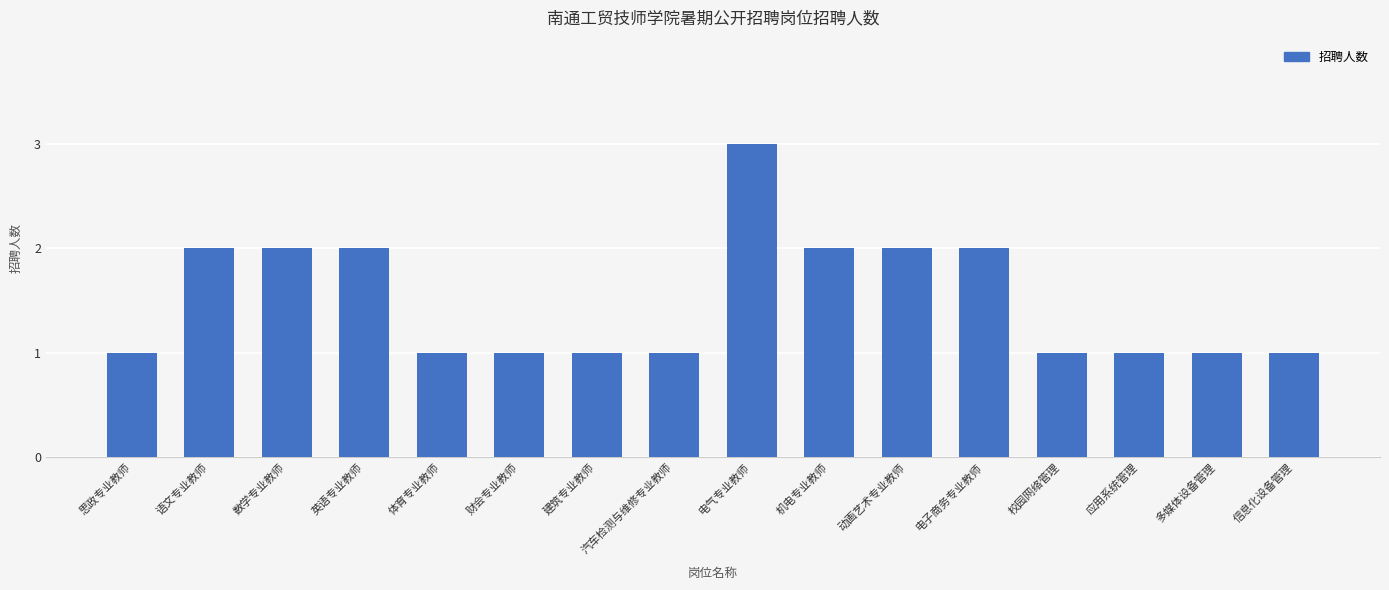

Which label corresponds to the largest value in the chart?

电气专业教师